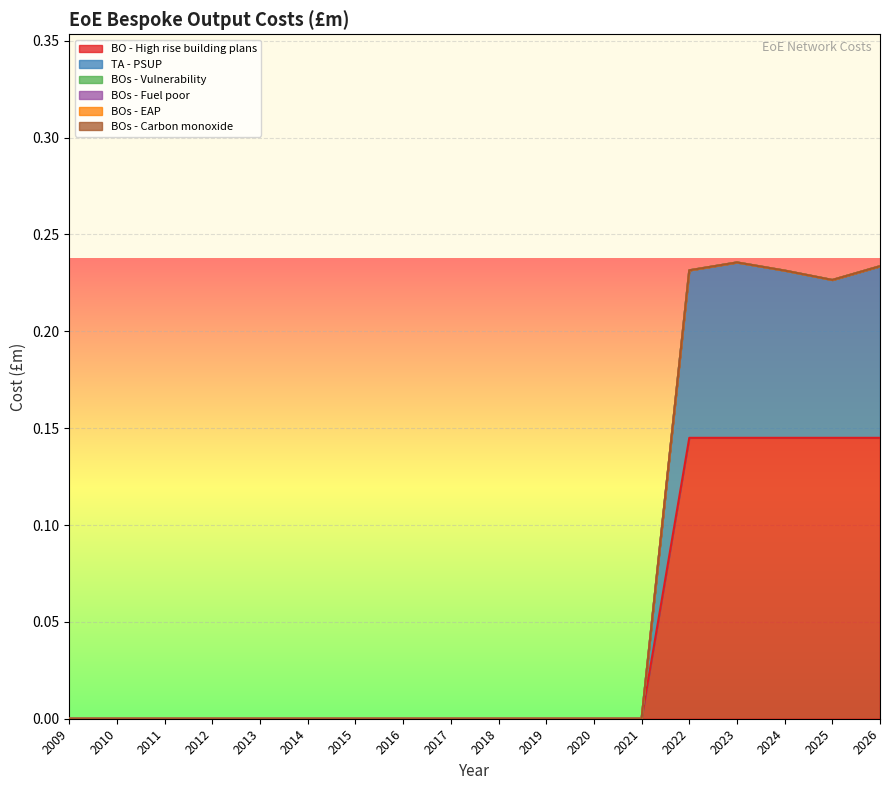

Reading left to right, list all the values displayed in this chart.

BO - High rise building plans: 2009=0.0	2010=0.0	2011=0.0	2012=0.0	2013=0.0	2014=0.0	2015=0.0	2016=0.0	2017=0.0	2018=0.0	2019=0.0	2020=0.0	2021=0.0	2022=0.1	2023=0.1	2024=0.1	2025=0.1	2026=0.1
TA - PSUP: 2009=0.0	2010=0.0	2011=0.0	2012=0.0	2013=0.0	2014=0.0	2015=0.0	2016=0.0	2017=0.0	2018=0.0	2019=0.0	2020=0.0	2021=0.0	2022=0.1	2023=0.1	2024=0.1	2025=0.1	2026=0.1
BOs - Vulnerability: 2009=0.0	2010=0.0	2011=0.0	2012=0.0	2013=0.0	2014=0.0	2015=0.0	2016=0.0	2017=0.0	2018=0.0	2019=0.0	2020=0.0	2021=0.0	2022=0.0	2023=0.0	2024=0.0	2025=0.0	2026=0.0
BOs - Fuel poor: 2009=0.0	2010=0.0	2011=0.0	2012=0.0	2013=0.0	2014=0.0	2015=0.0	2016=0.0	2017=0.0	2018=0.0	2019=0.0	2020=0.0	2021=0.0	2022=0.0	2023=0.0	2024=0.0	2025=0.0	2026=0.0
BOs - EAP: 2009=0.0	2010=0.0	2011=0.0	2012=0.0	2013=0.0	2014=0.0	2015=0.0	2016=0.0	2017=0.0	2018=0.0	2019=0.0	2020=0.0	2021=0.0	2022=0.0	2023=0.0	2024=0.0	2025=0.0	2026=0.0
BOs - Carbon monoxide: 2009=0.0	2010=0.0	2011=0.0	2012=0.0	2013=0.0	2014=0.0	2015=0.0	2016=0.0	2017=0.0	2018=0.0	2019=0.0	2020=0.0	2021=0.0	2022=0.0	2023=0.0	2024=0.0	2025=0.0	2026=0.0